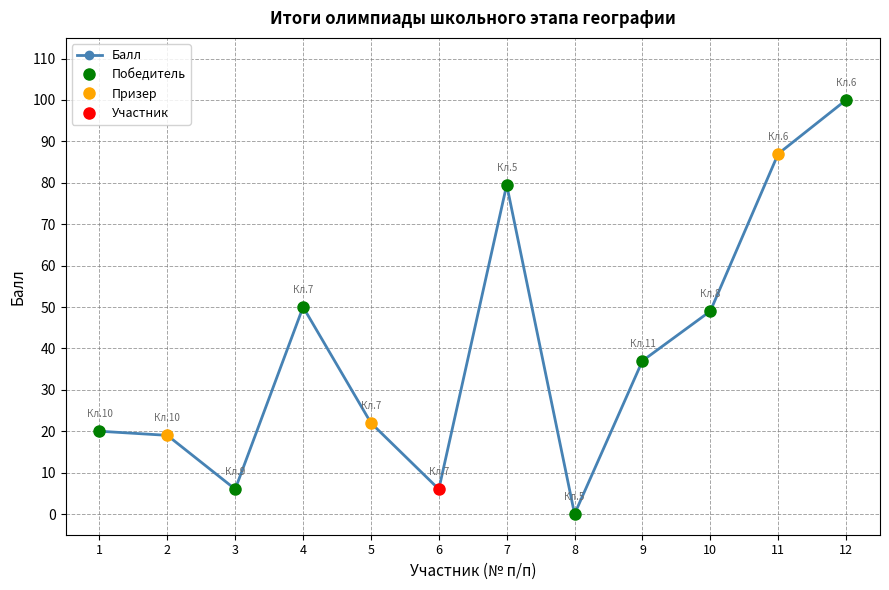

Read the value at 2.

19.0